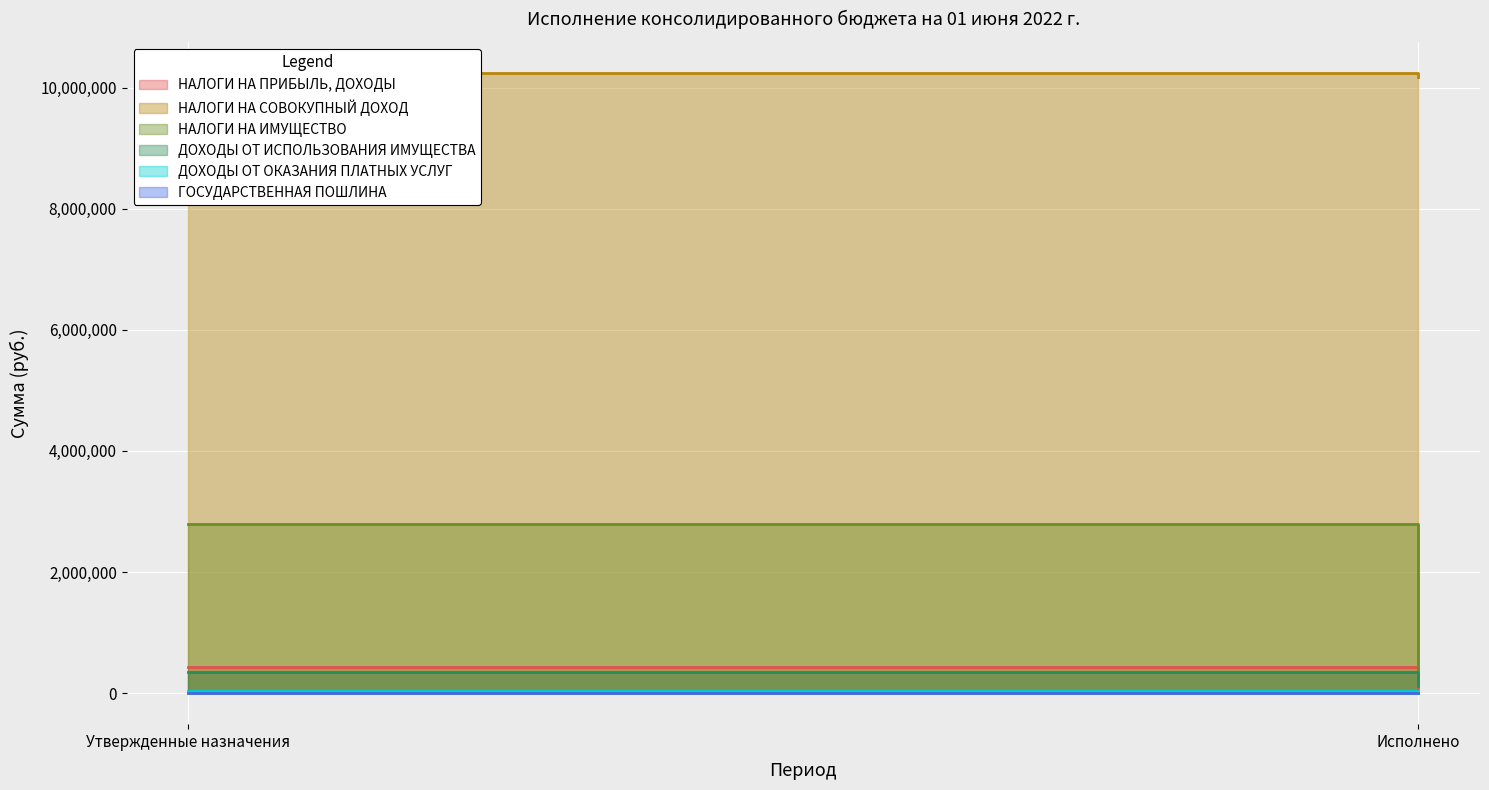

Read the ГОСУДАРСТВЕННАЯ ПОШЛИНА value at Утвержденные назначения.

400.0